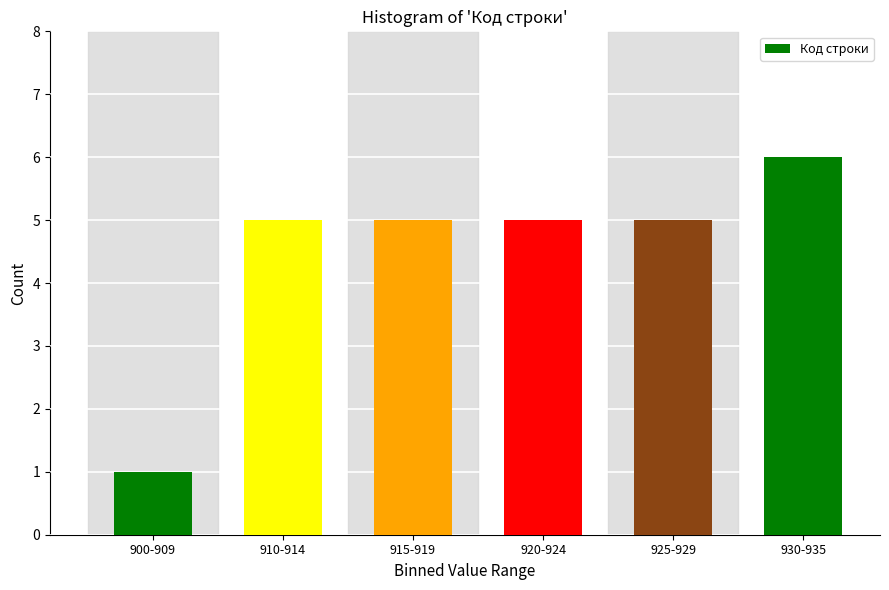

Reading left to right, list all the values displayed in this chart.

900-909=1	910-914=5	915-919=5	920-924=5	925-929=5	930-935=6